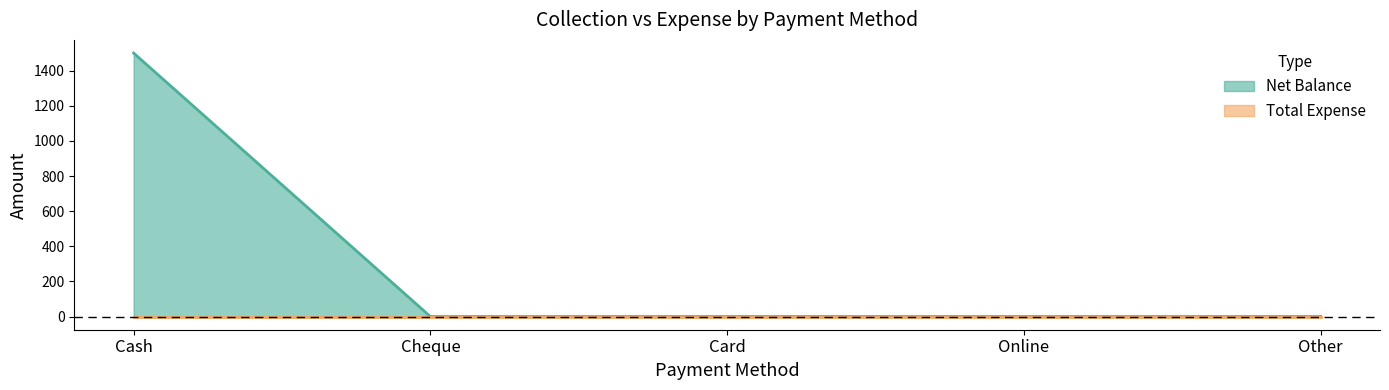

Is it true that the value at Cheque is 0?

True